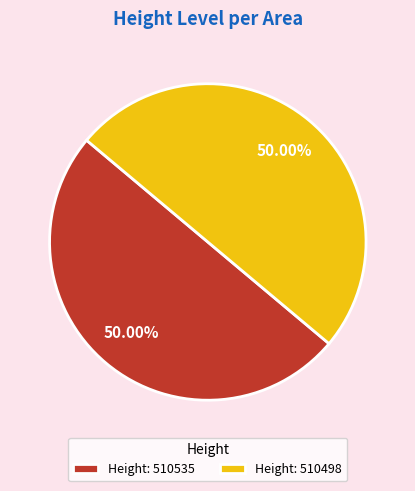

Approximately how many times larger is the value at Height: 510498 compared to Height: 510535?

1.0